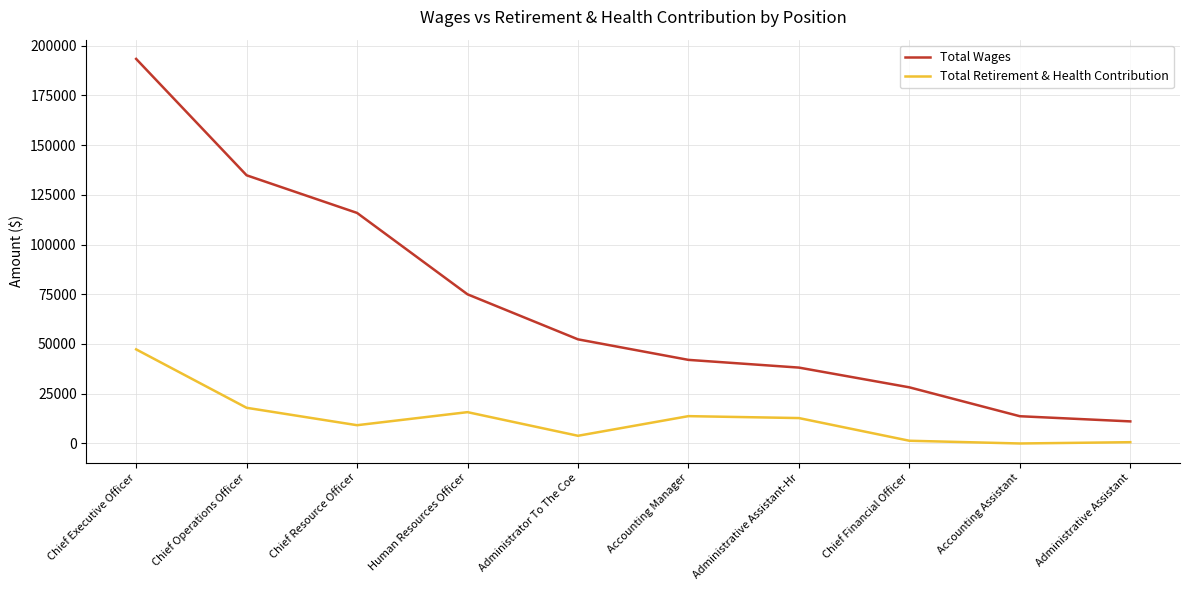

True or false: Total Retirement & Health Contribution and Total Wages cross at least once.

False